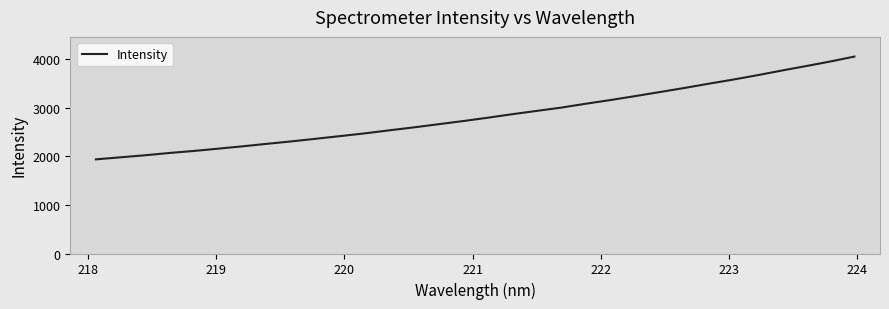

What is the difference between the maximum and minimum values?

2113.9